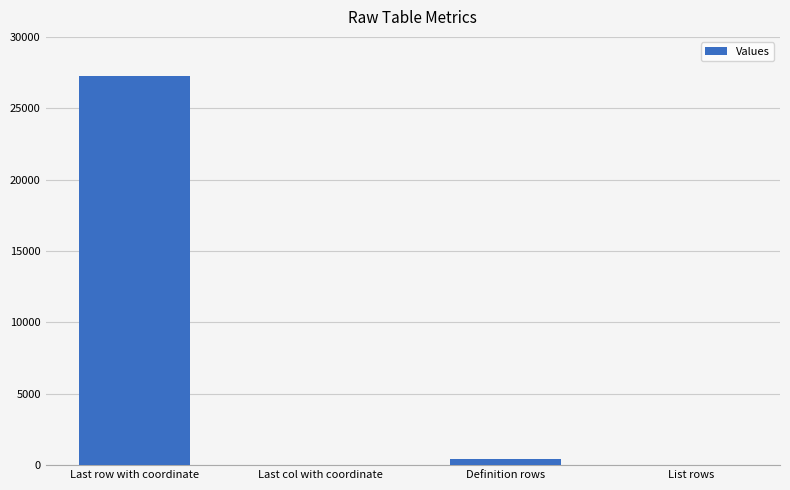

At which label does the data first exceed 452?

Last row with coordinate